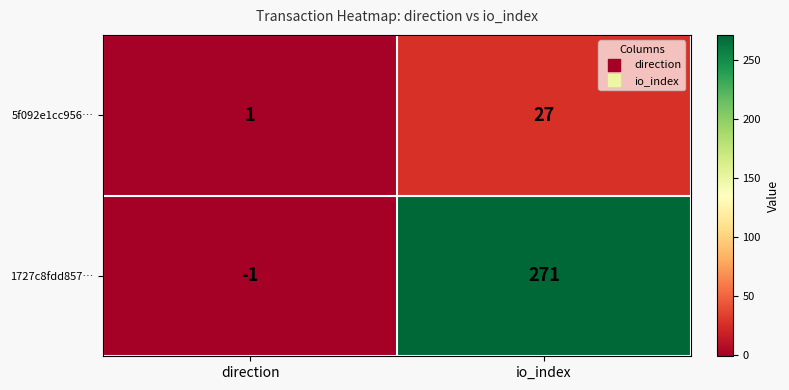

The 1727c8fdd857… series shows 371 at io_index. True or false?

False